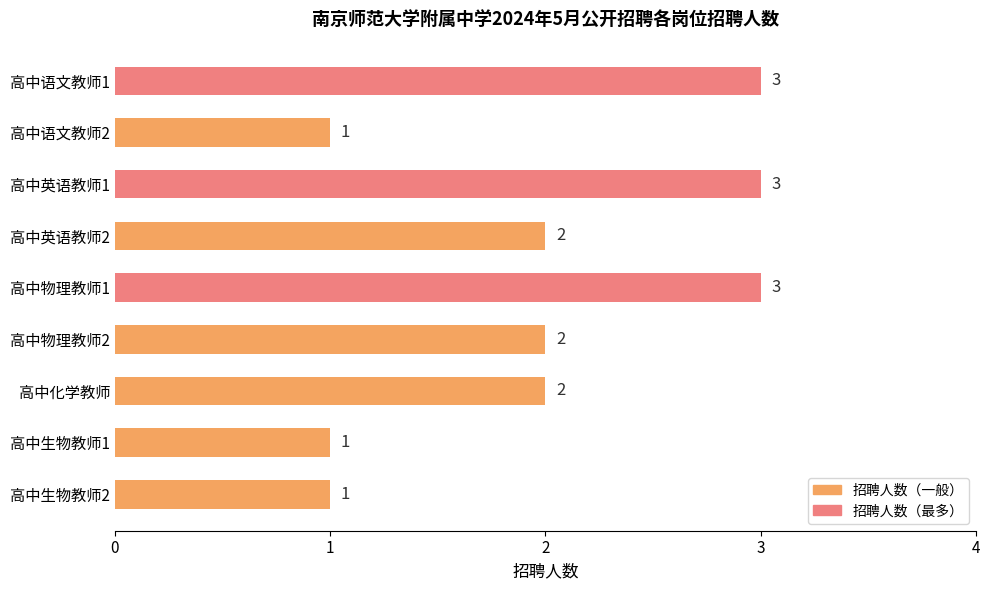

The chart shows a value of 0 at 高中语文教师2. True or false?

False